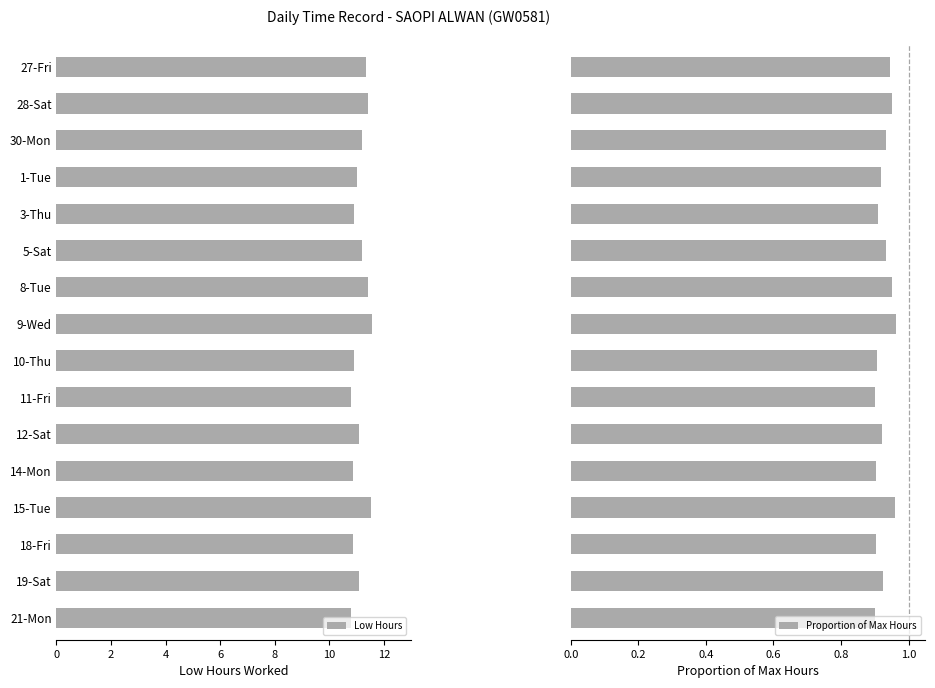

What is the value of the Low Hours bar at the 6th from the left?

11.2